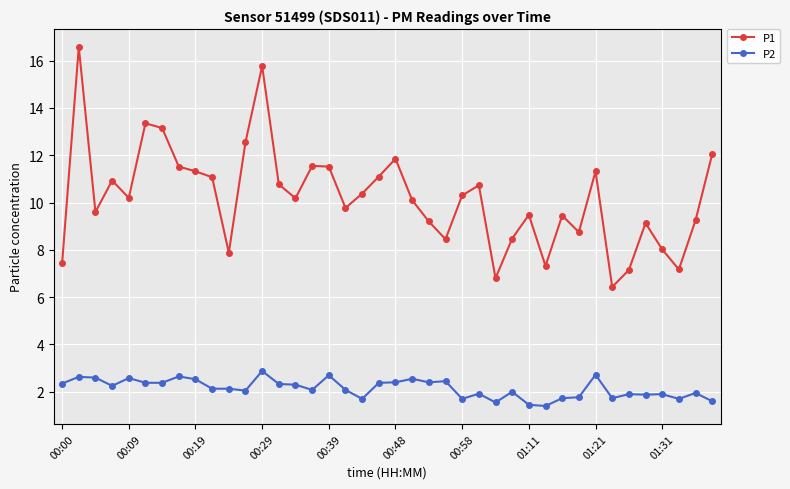

What is the lowest value of the P2 series?

1.4